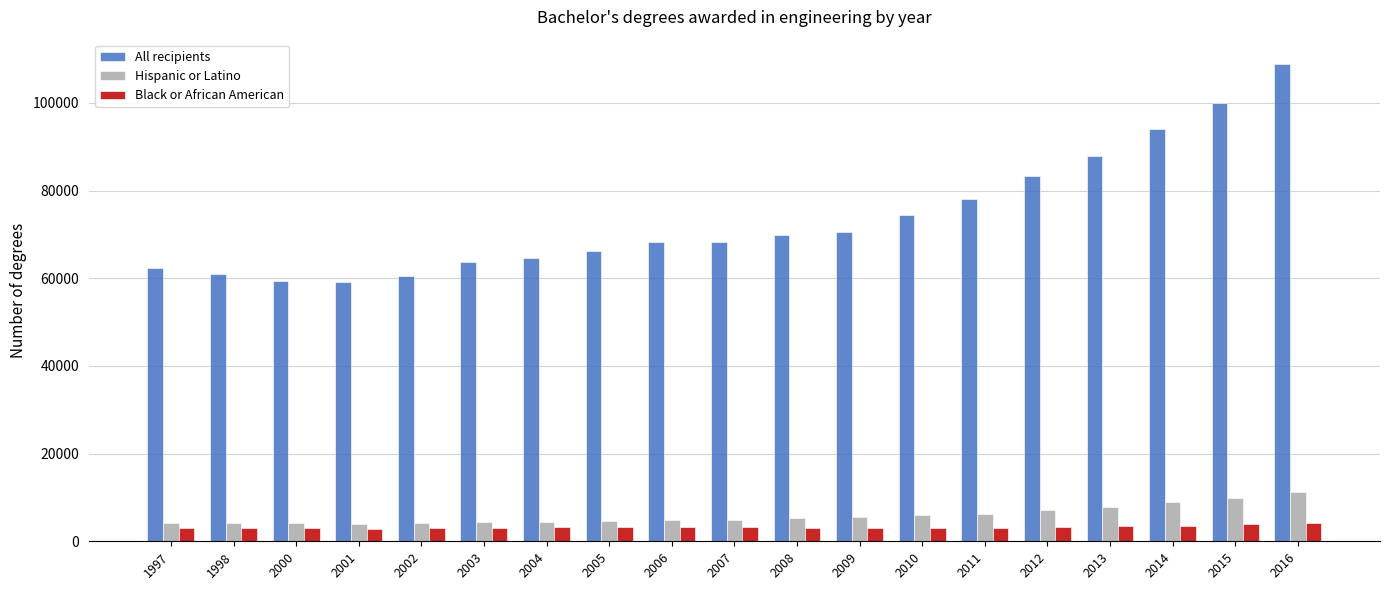

What is the average value of the Hispanic or Latino series?

5909